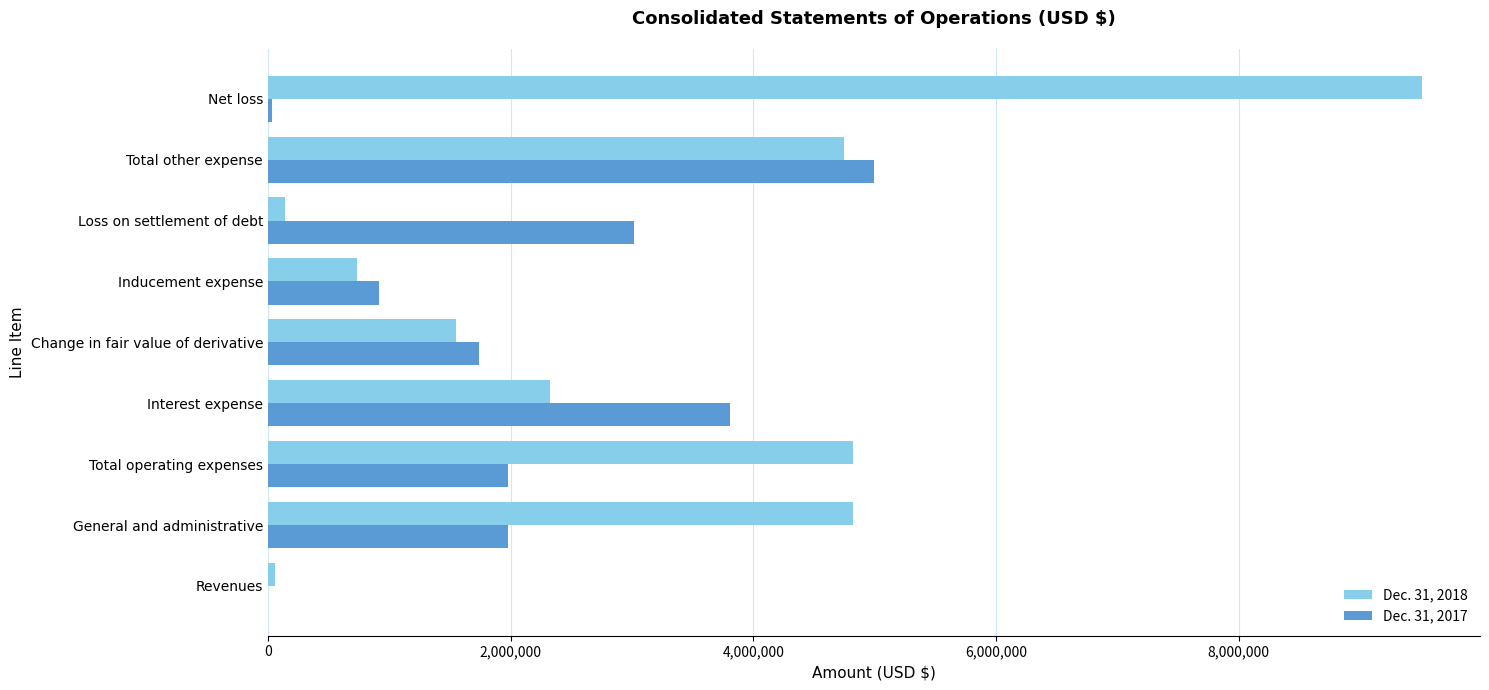

The Dec. 31, 2018 series shows 4823936 at Total operating expenses. True or false?

True